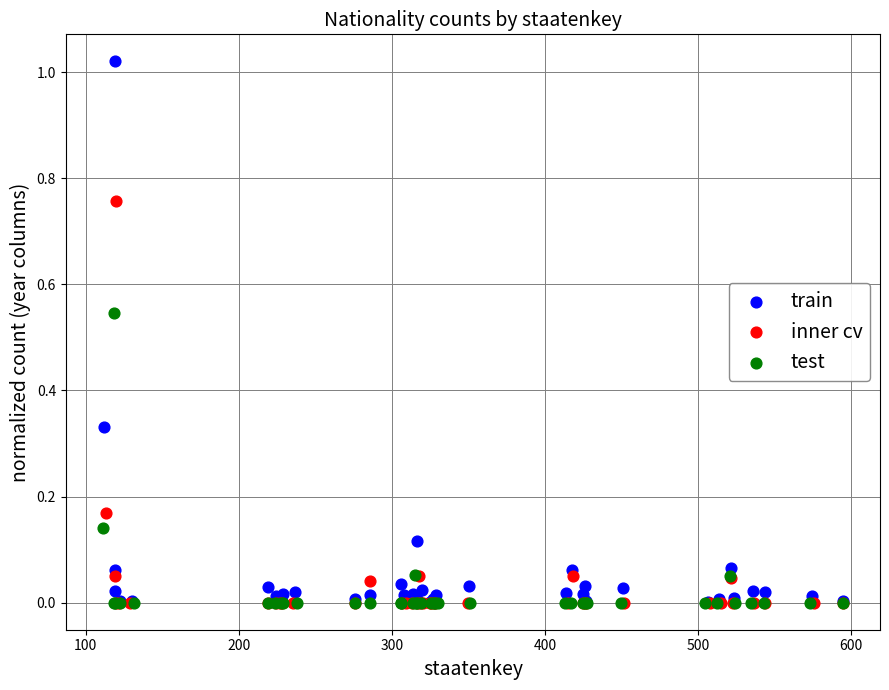

What are all the series names shown in the legend?

train, inner cv, test